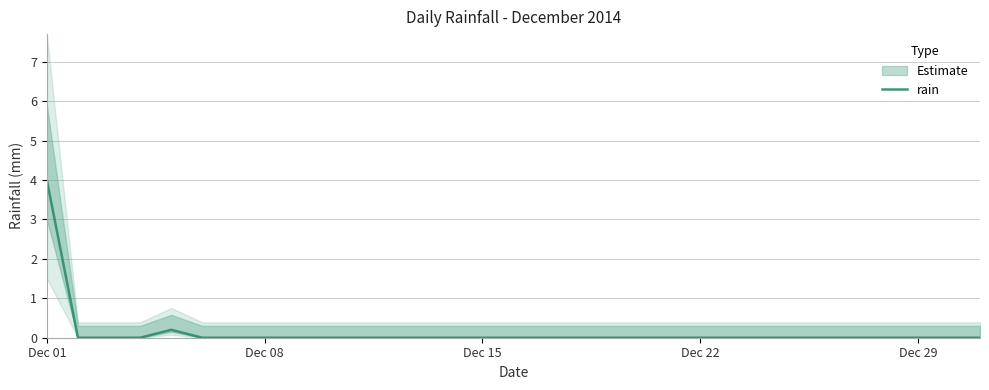

The rain series shows 4.0 at Dec 01. True or false?

True